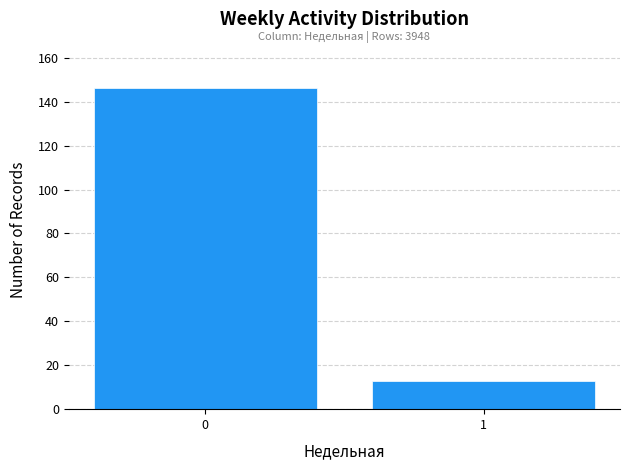

Reading left to right, list all the values displayed in this chart.

0=146	1=13